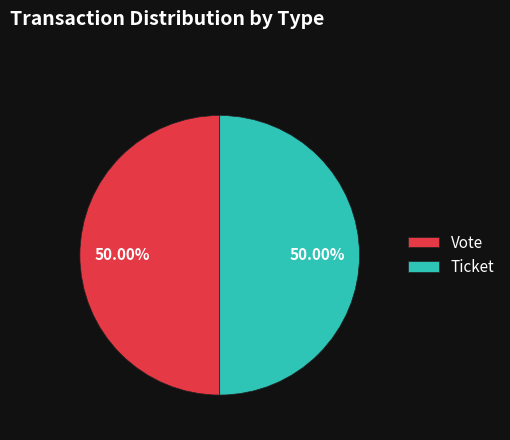

Approximately how many times larger is the value at Ticket compared to Vote?

1.0